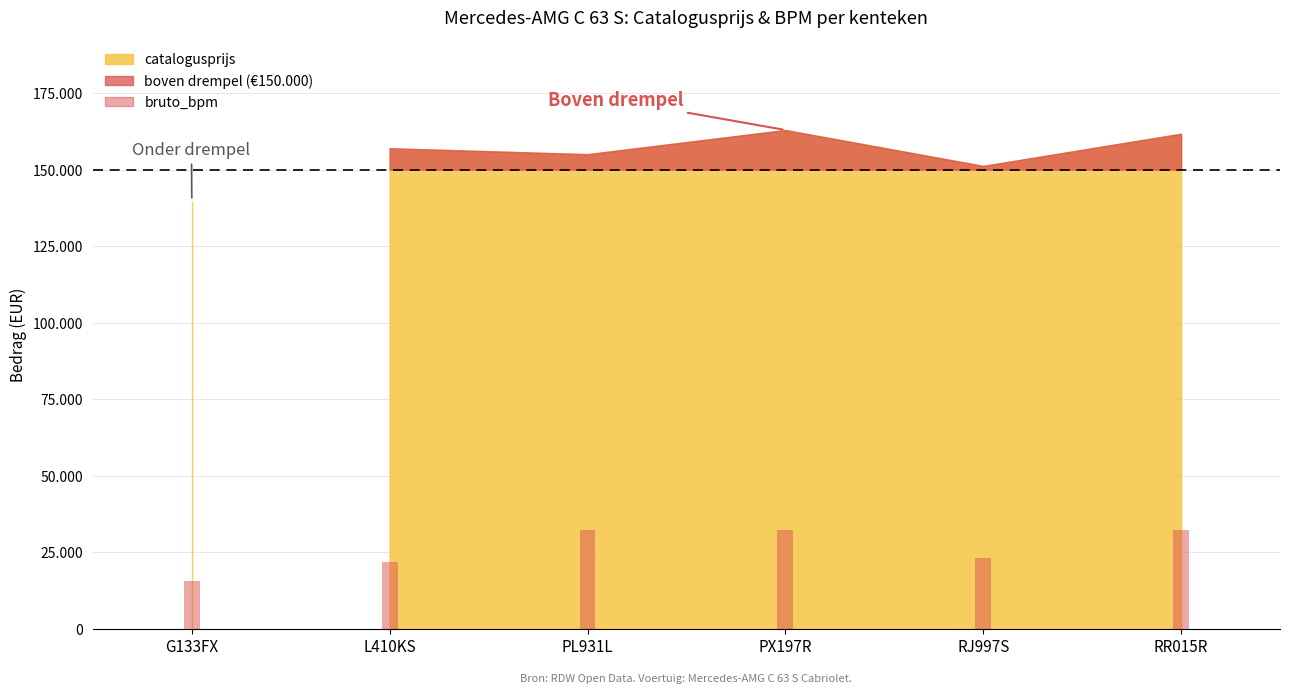

Which category has the lowest value across all series?

G133FX